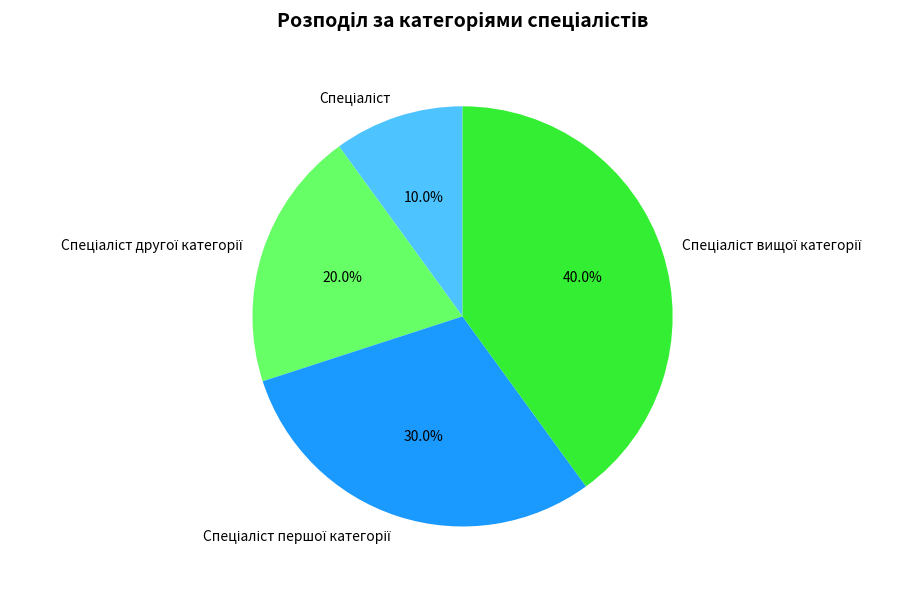

Is there a majority slice in this chart?

No